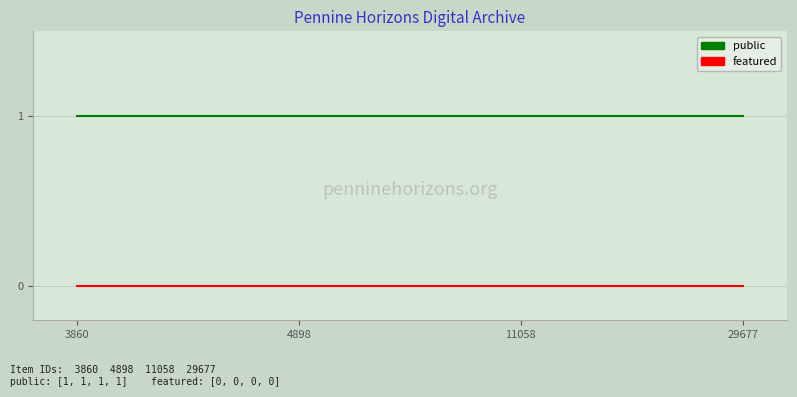

List the series in order of their overall mean, lowest first.

featured, public